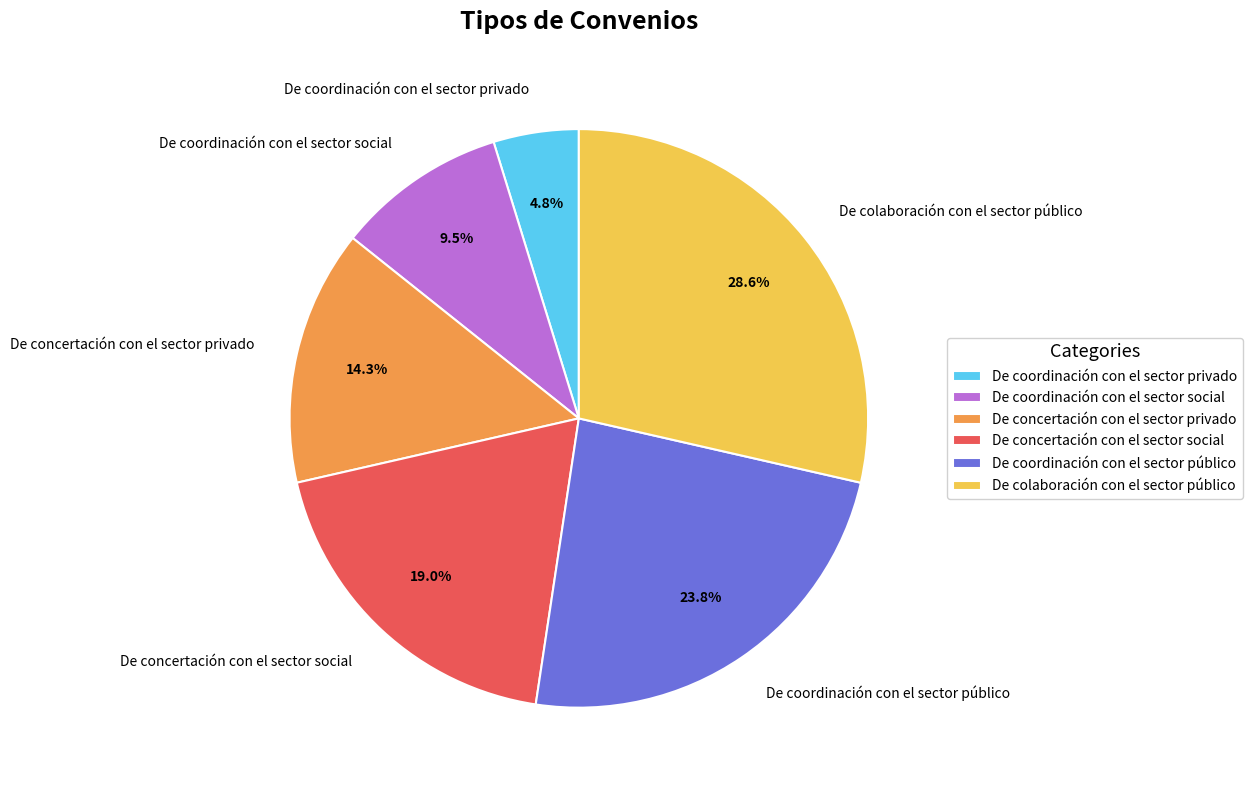

To the nearest percent, what is the difference between the De coordinación con el sector social and De coordinación con el sector privado slice percentages?

5%